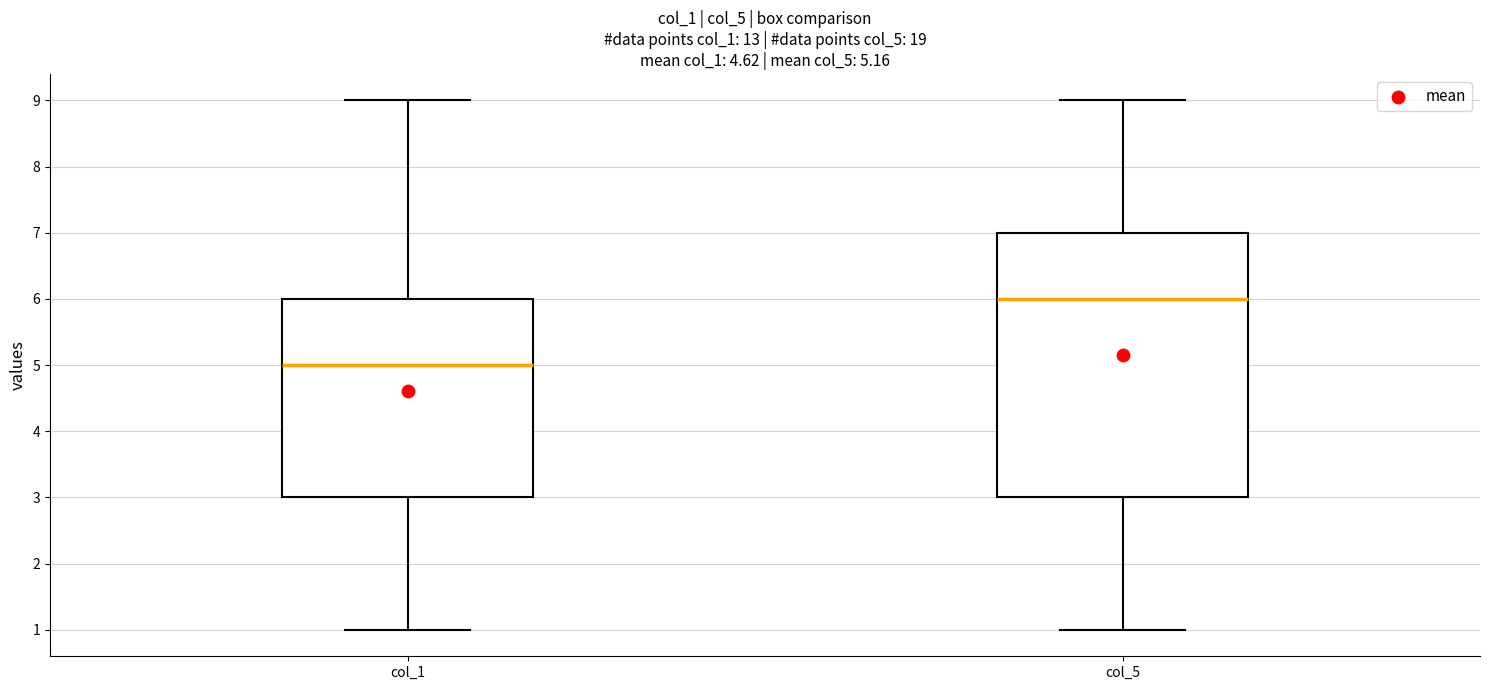

Which box has the highest median line?

col_5